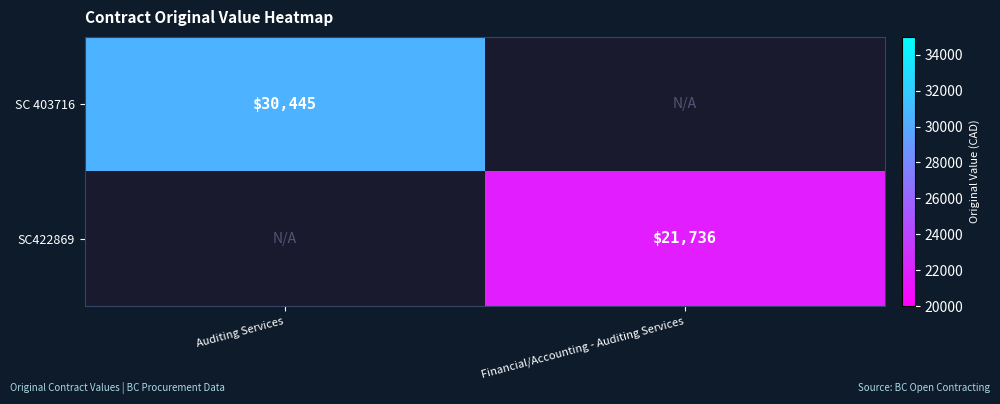

The SC 403716 series shows 30445 at Auditing Services. True or false?

True